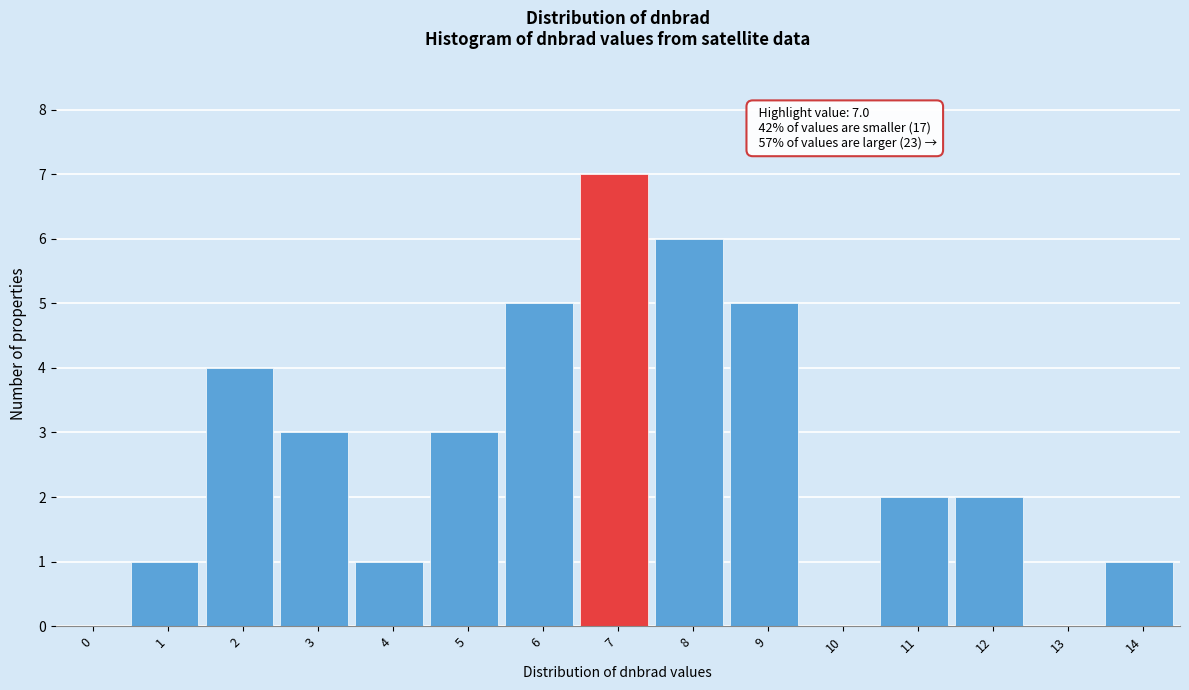

Reading left to right, transcribe all the data shown in this chart.

0=0	1=1	2=4	3=3	4=1	5=3	6=5	7=7	8=6	9=5	10=0	11=2	12=2	13=0	14=1